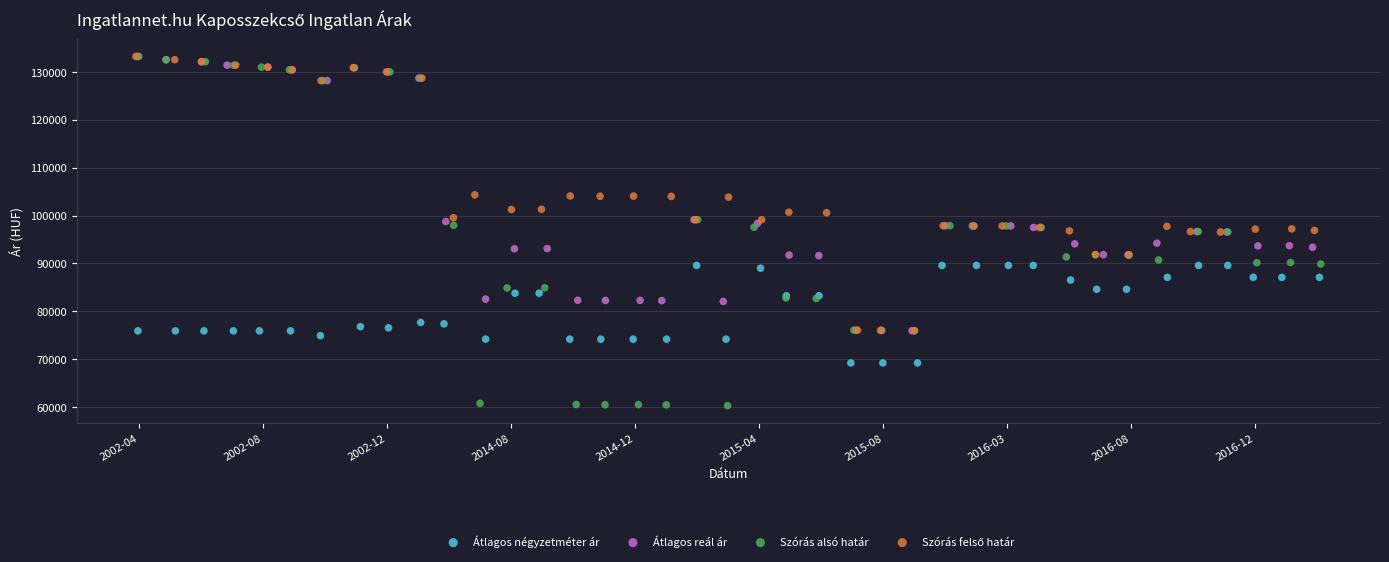

Which series has the widest spread of Y values?

Szórás alsó határ